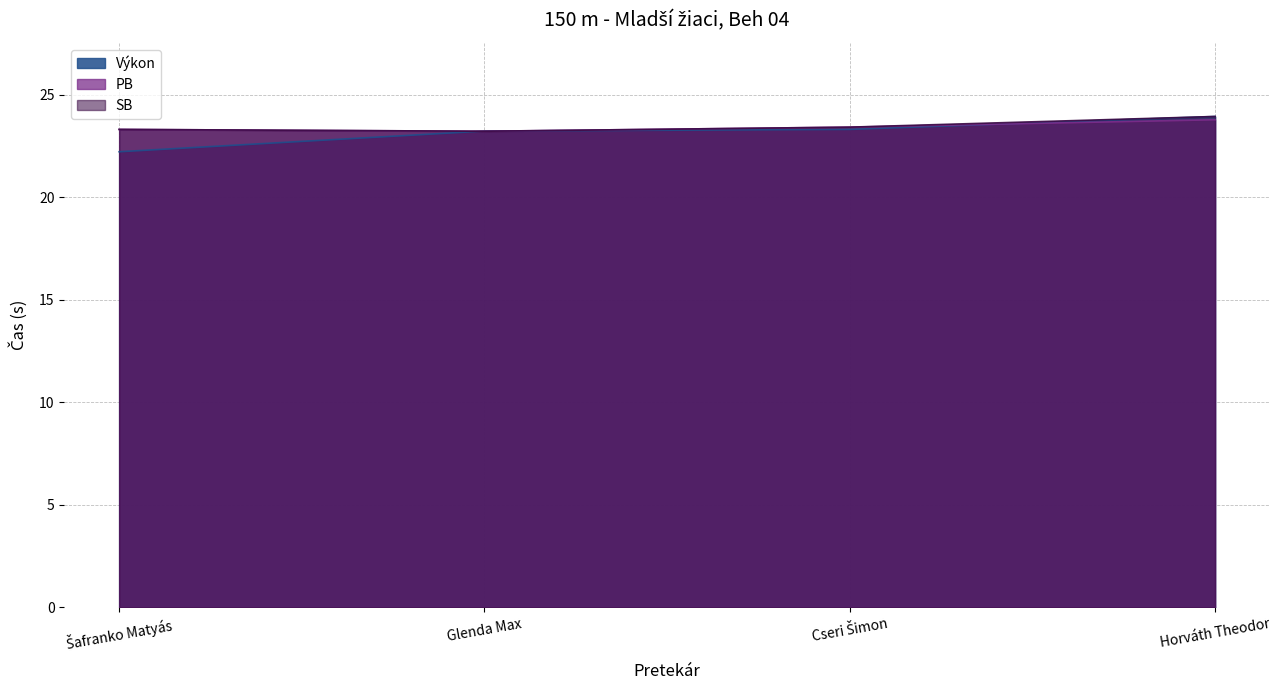

Which series has the largest total across all categories?

SB